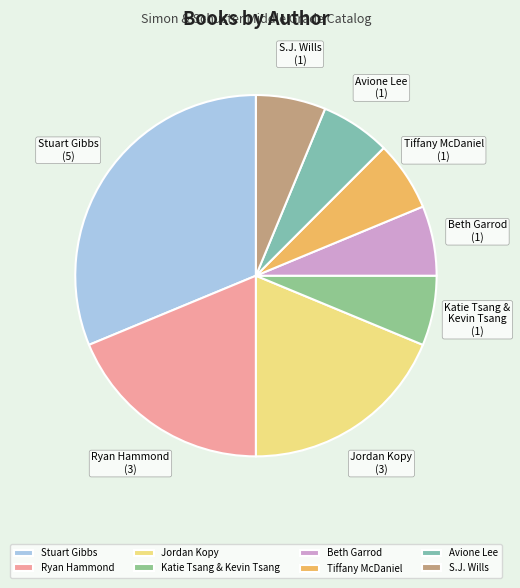

Is it true that Tiffany McDaniel is 17% of the pie?

False